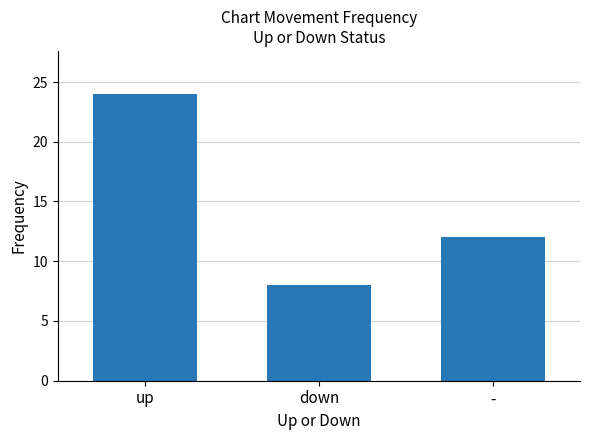

What is the sum of all values?

44